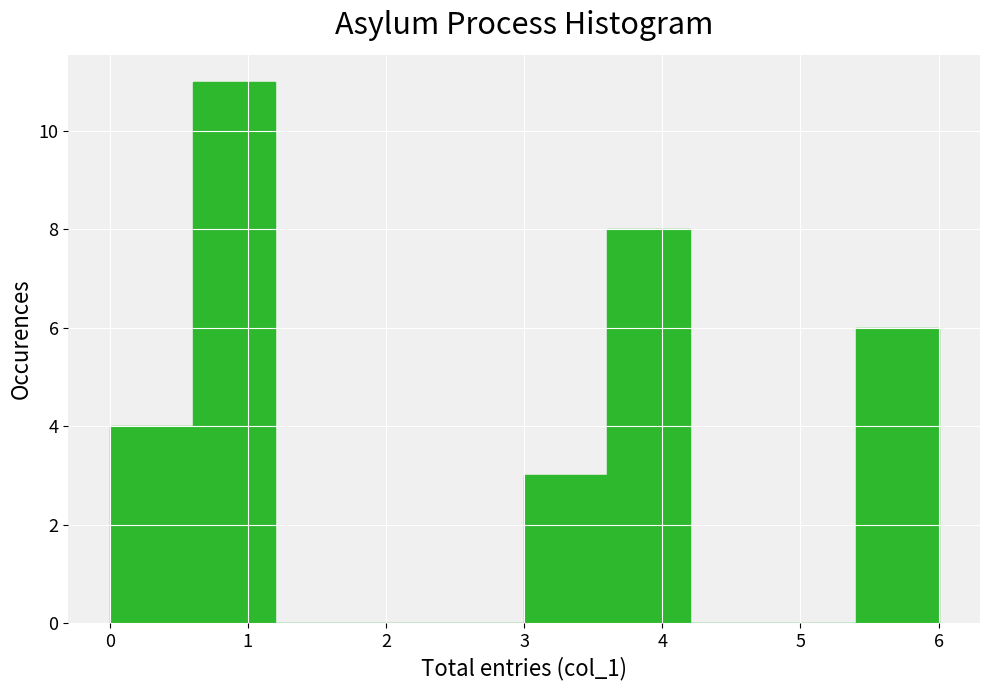

How tall is the bar that spans 5.4 to 6.0 on the x-axis? The values are not printed on the chart, so give them approximately, as read against the axis.

6